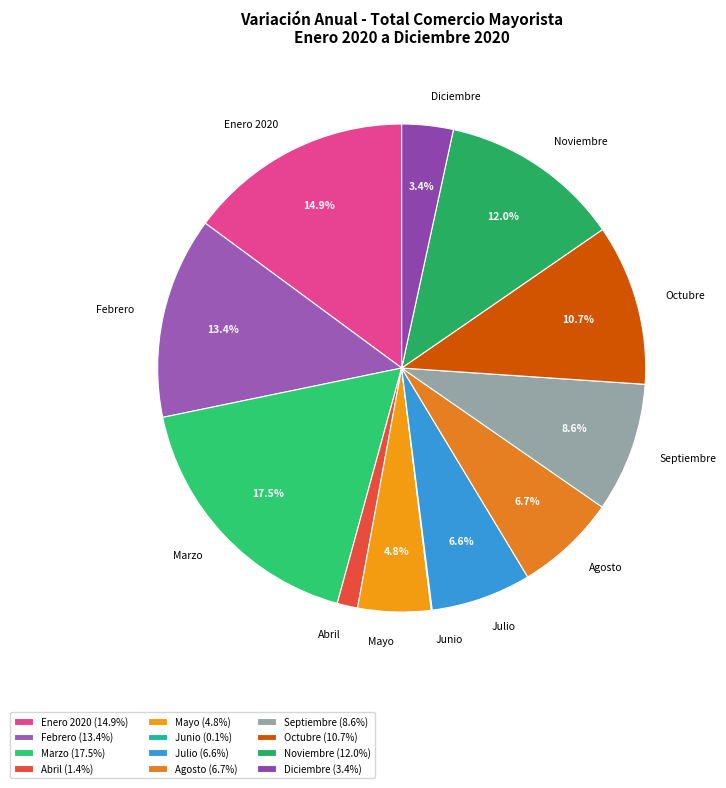

Between Marzo and Noviembre, which is larger?

Marzo